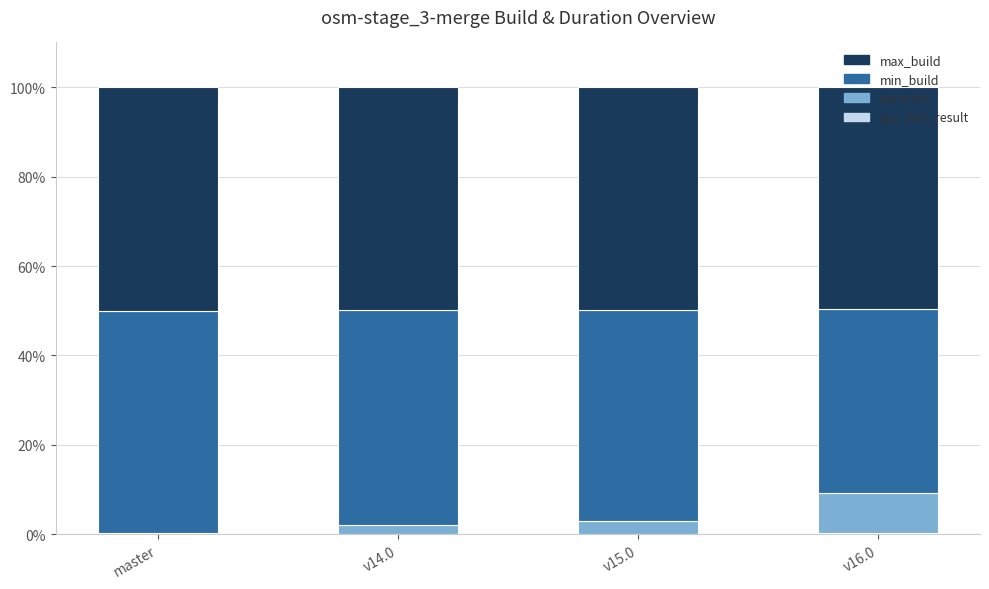

Are the bars grouped side by side (vs. stacked)?

No